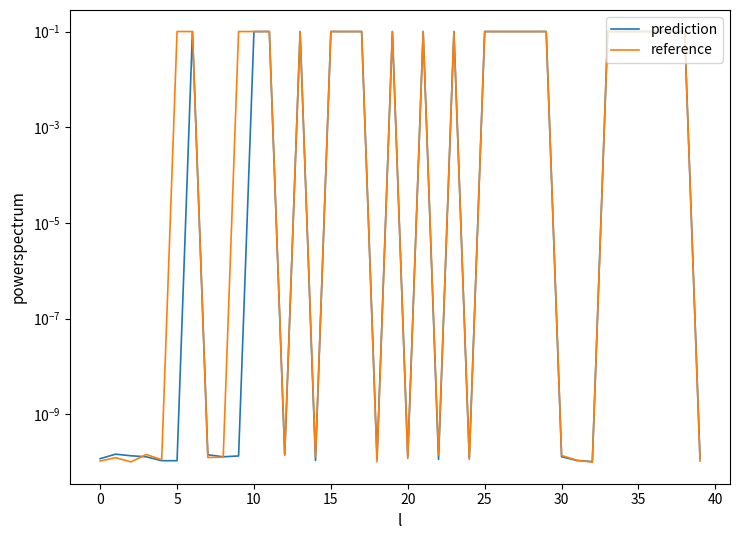

What is the label of the 17th point from the right?

23